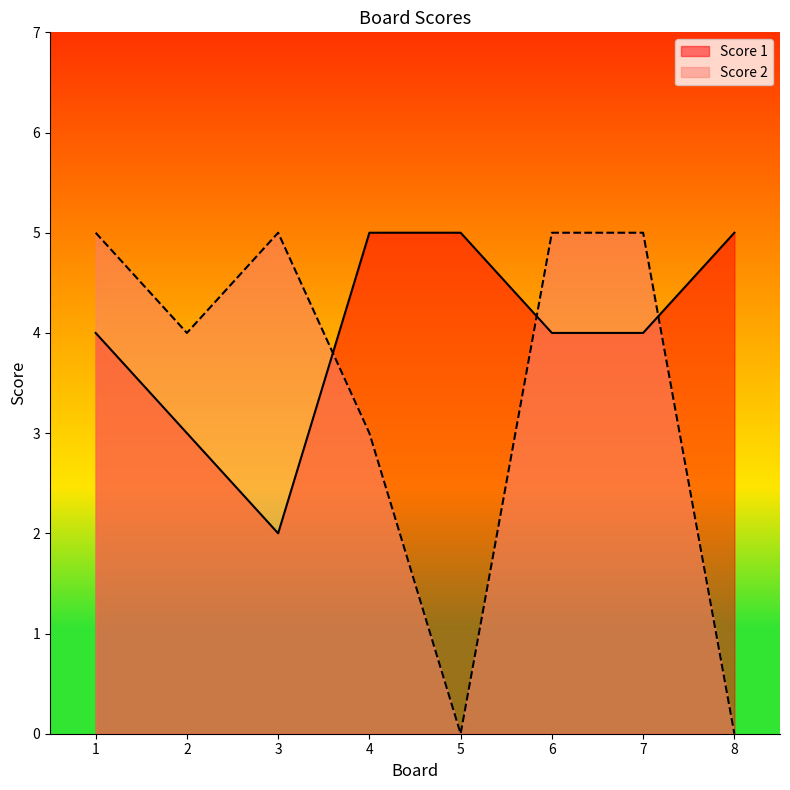

Reading left to right, extract all data points from this chart.

Score 1: 1=4	2=3	3=2	4=5	5=5	6=4	7=4	8=5
Score 2: 1=5	2=4	3=5	4=3	5=0	6=5	7=5	8=0